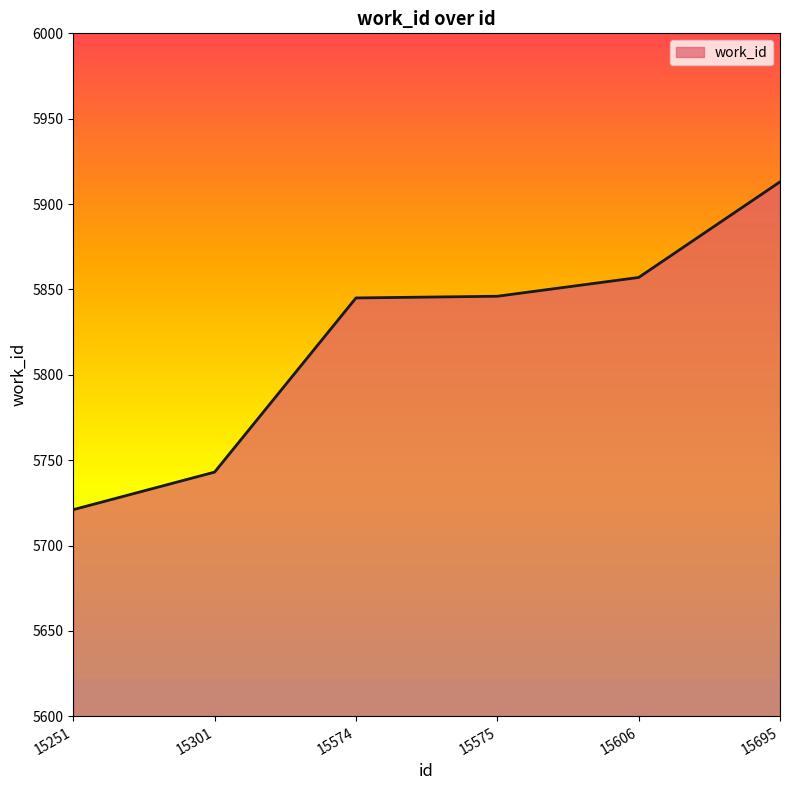

What is the difference between the second highest and second lowest values?

114